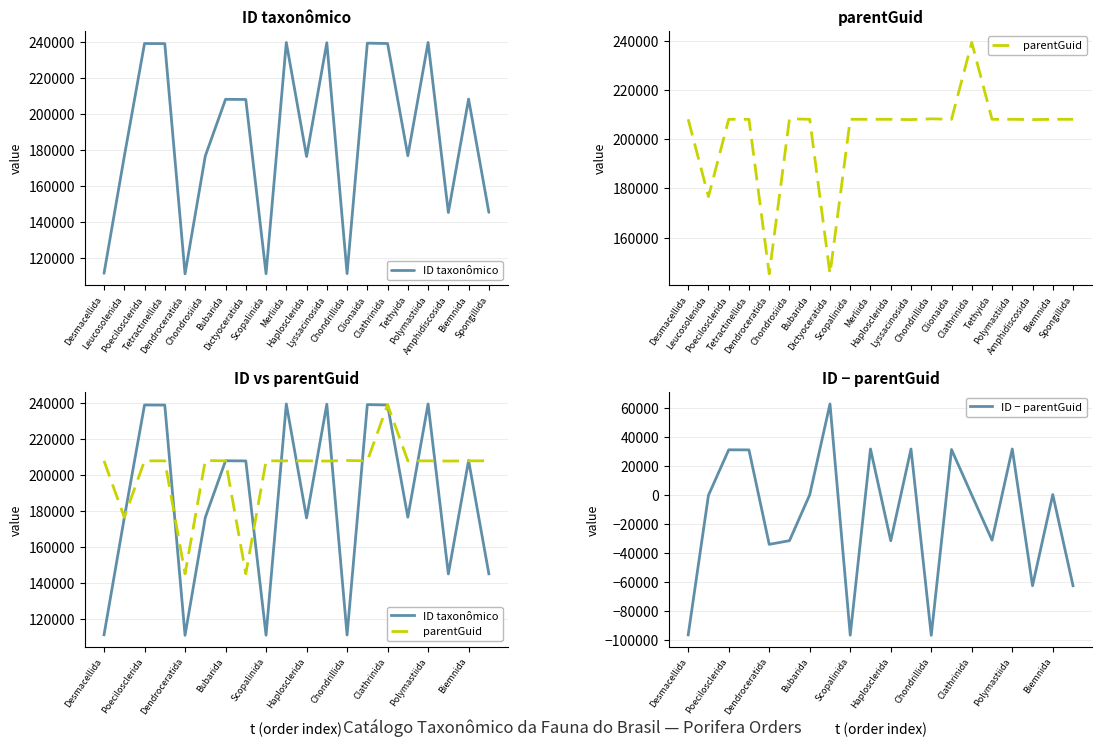

True or false: ID taxonômico and ID − parentGuid cross at least once.

False